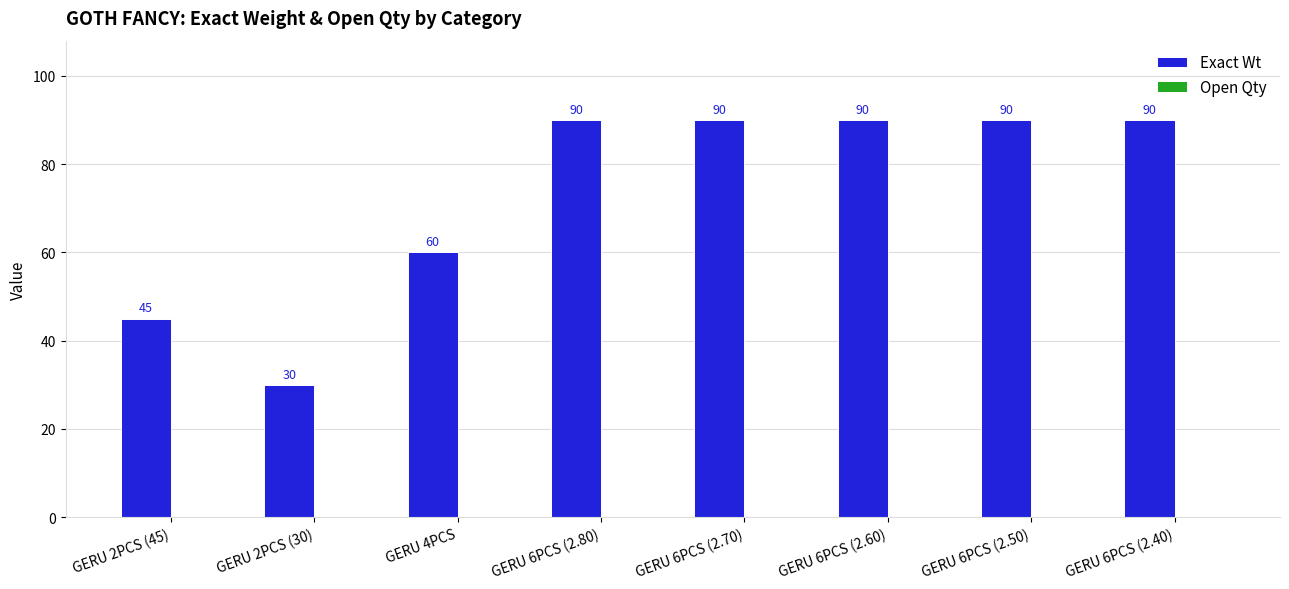

What is the average value?

73